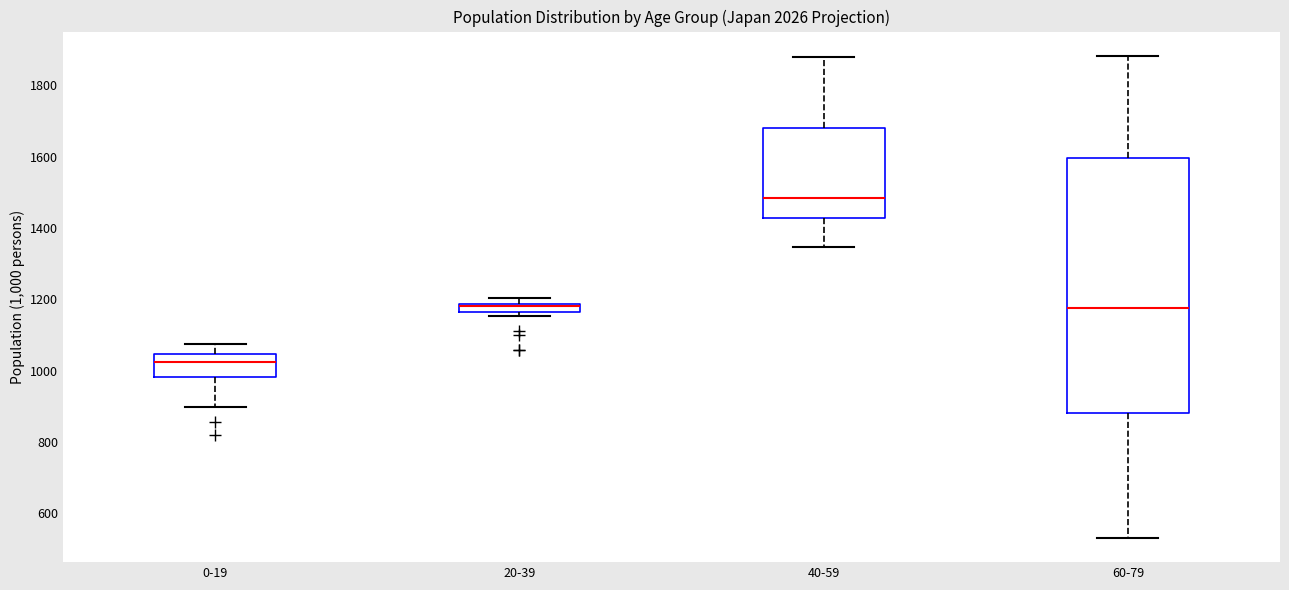

Where is the upper edge of the box for 20-39 on the y-axis? The values are not printed on the chart, so give them approximately, as read against the axis.

1180